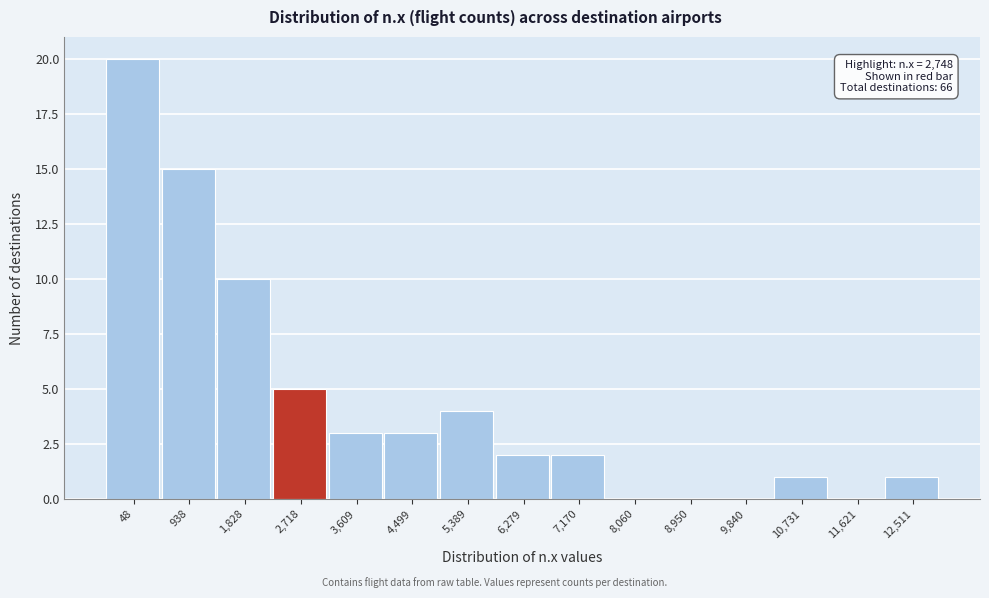

Reading left to right, what are all the values shown in this chart?

48=20	938=15	1,828=10	2,718=5	3,609=3	4,499=3	5,389=4	6,279=2	7,170=2	8,060=0	8,950=0	9,840=0	10,731=1	11,621=0	12,511=1